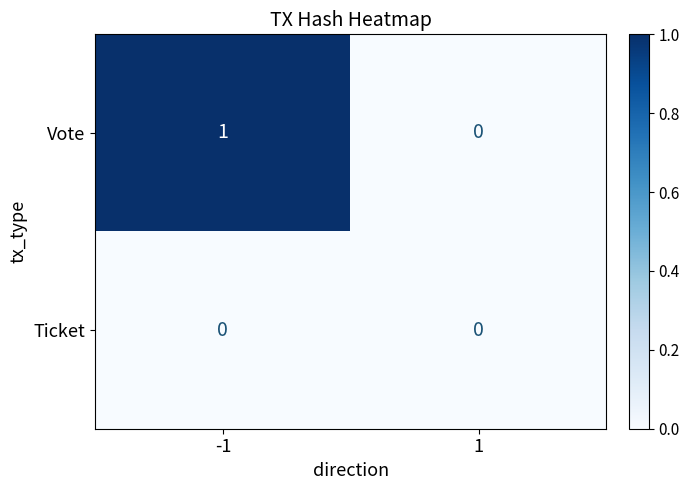

Reading left to right, extract all data points from this chart.

Vote: 1	0
Ticket: 0	0